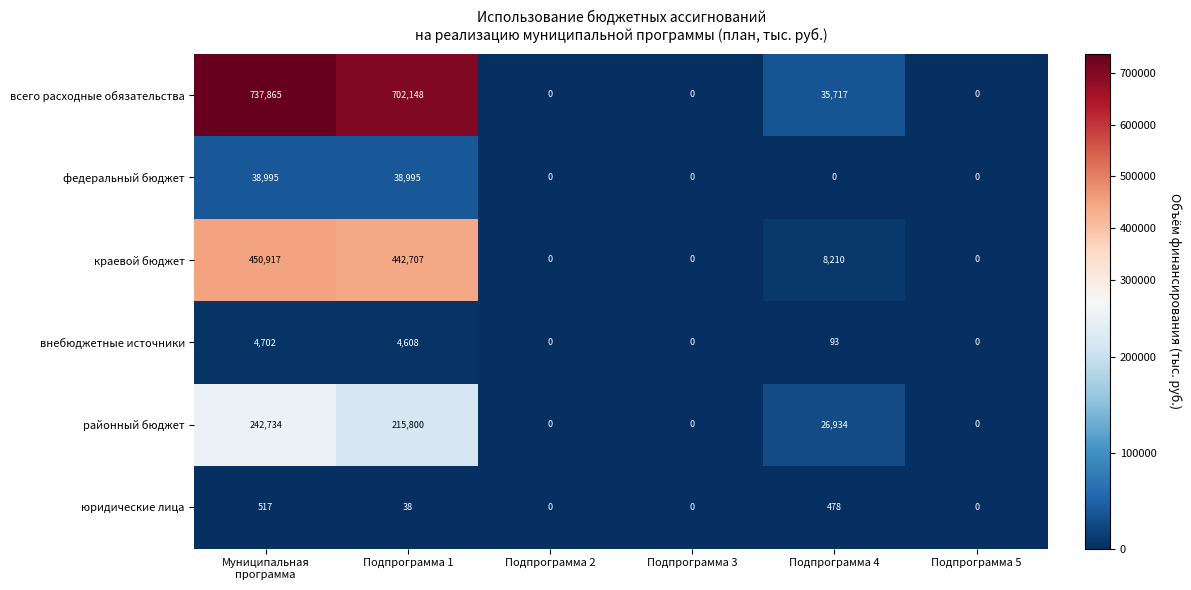

Count the number of categories in the chart.

6